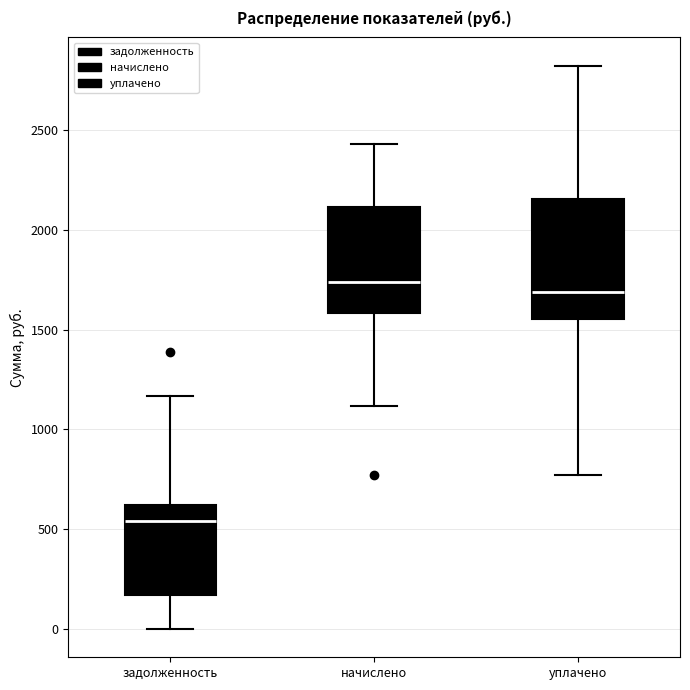

Comparing the boxes themselves (not the whiskers), which one is the tallest?

уплачено